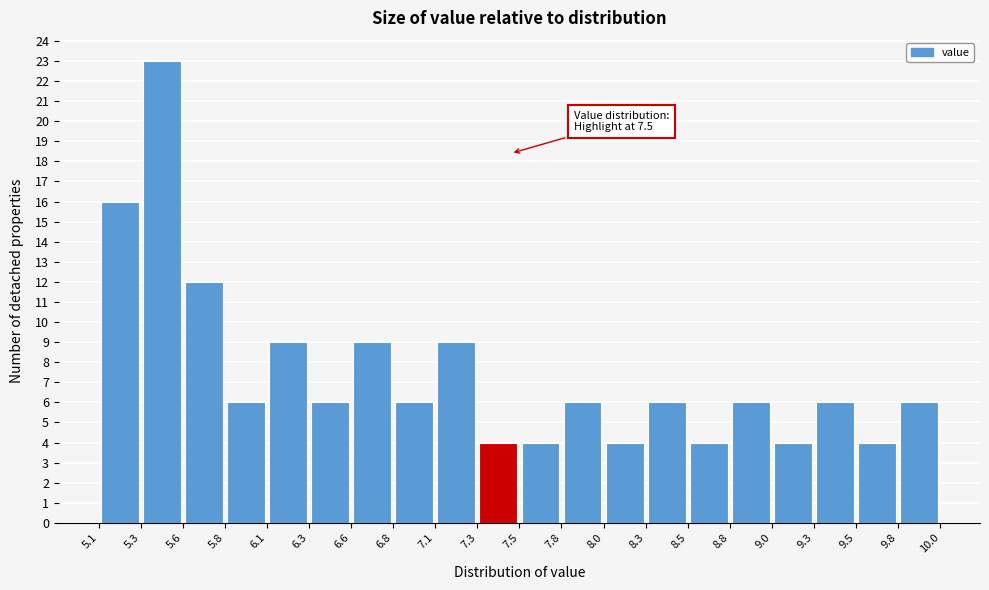

Which range on the x-axis has the tallest bar?

5.3 to 5.6